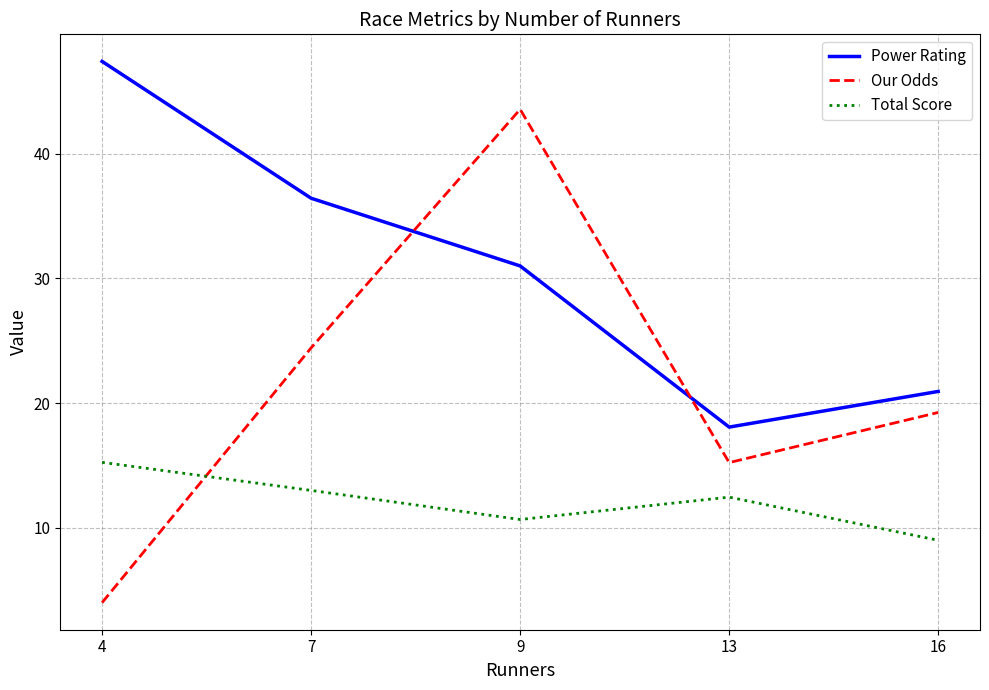

Read the Total Score value at 16.

9.0